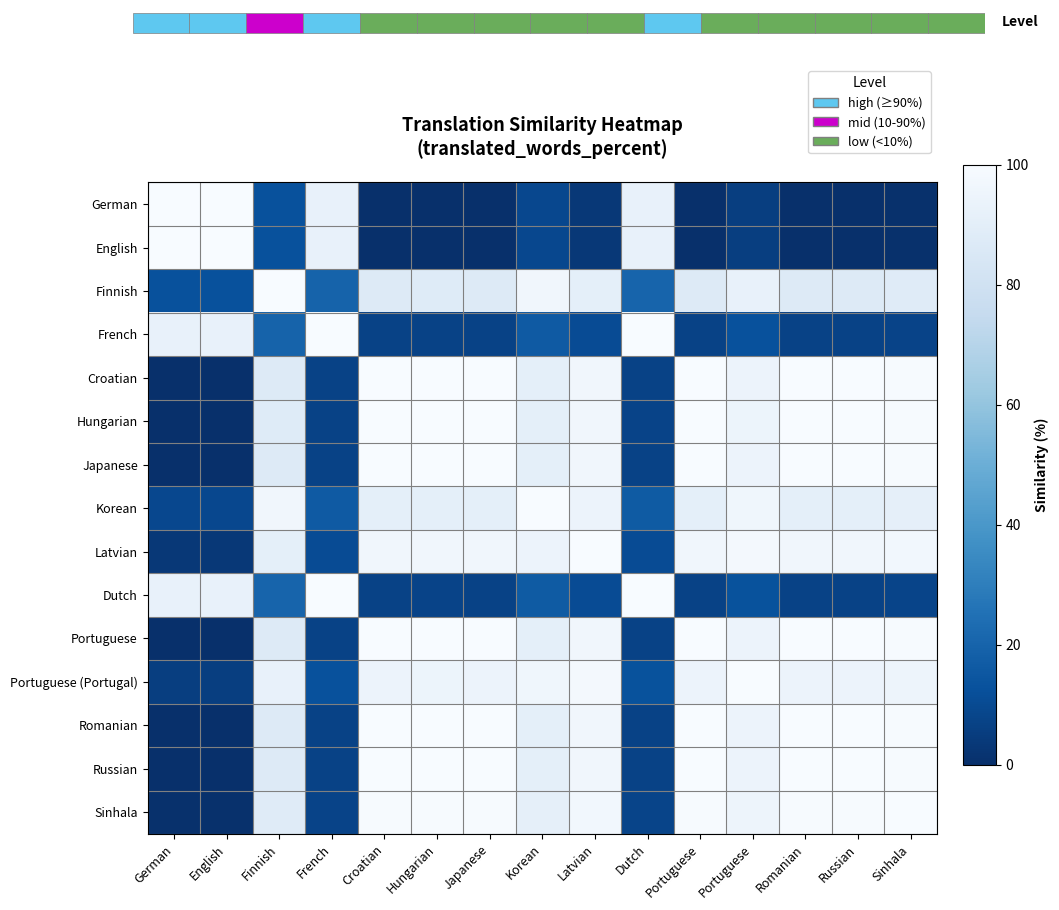

Which has a higher value, Korean or French?

French